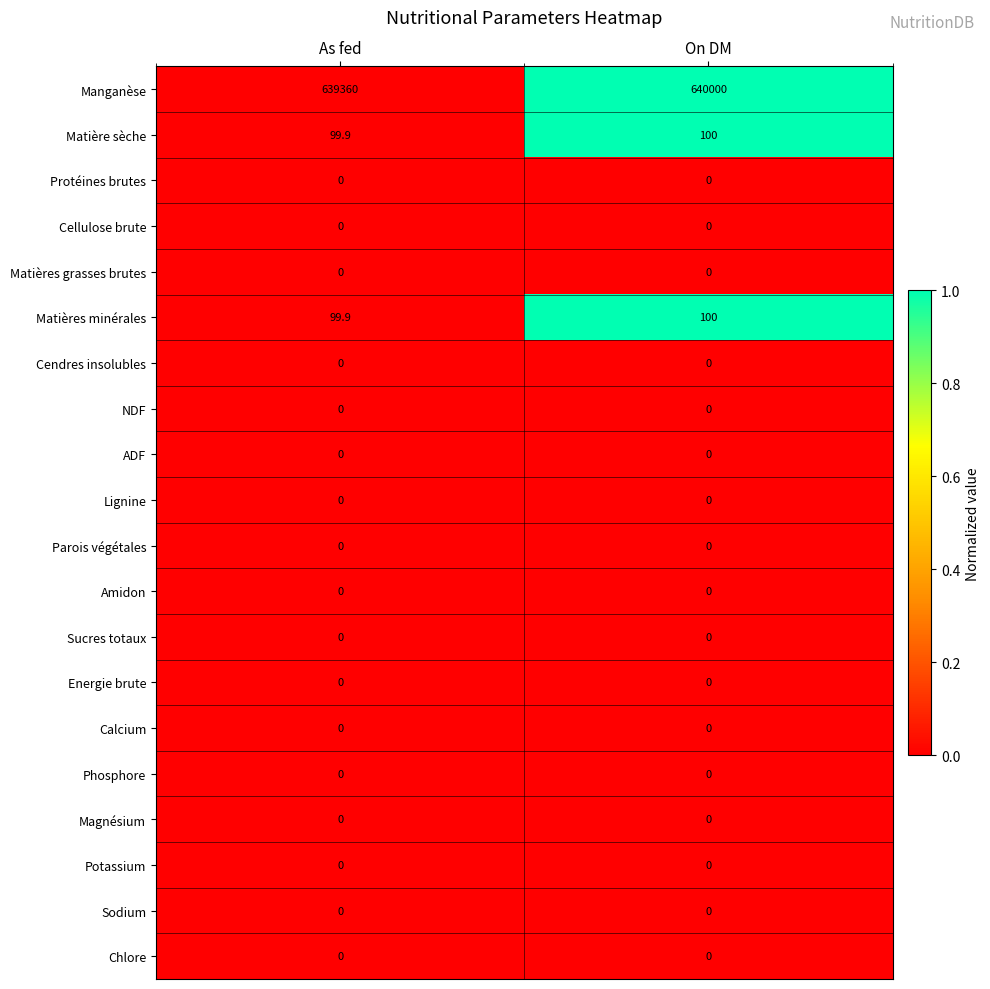

What is the maximum value shown in the chart?

640000.0